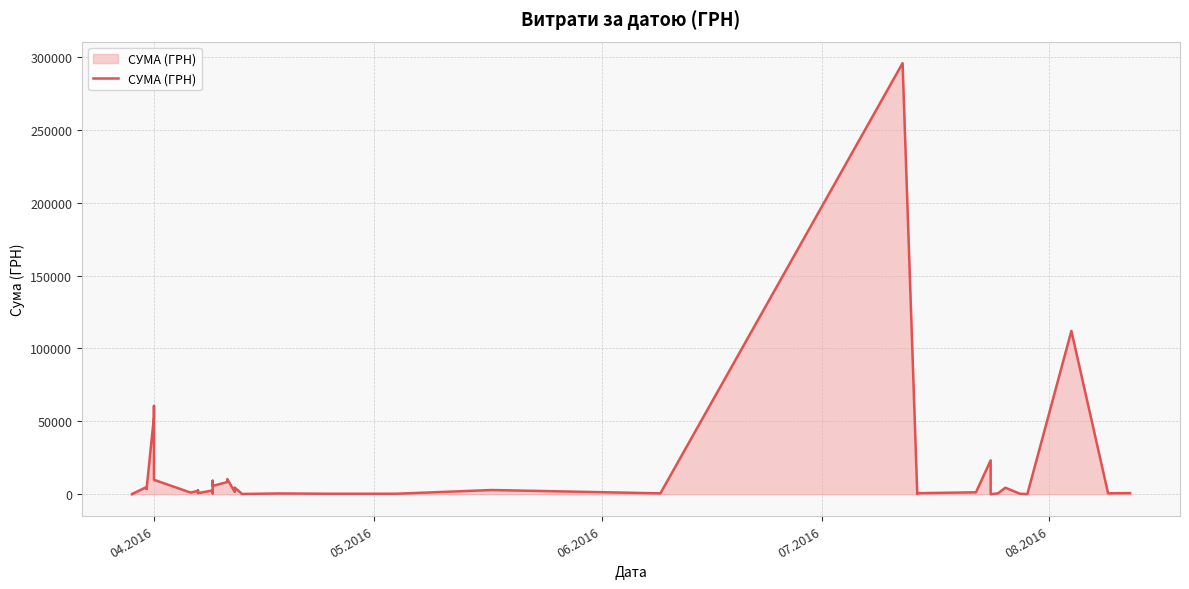

The chart shows a value of 4096.3 at 10. True or false?

False